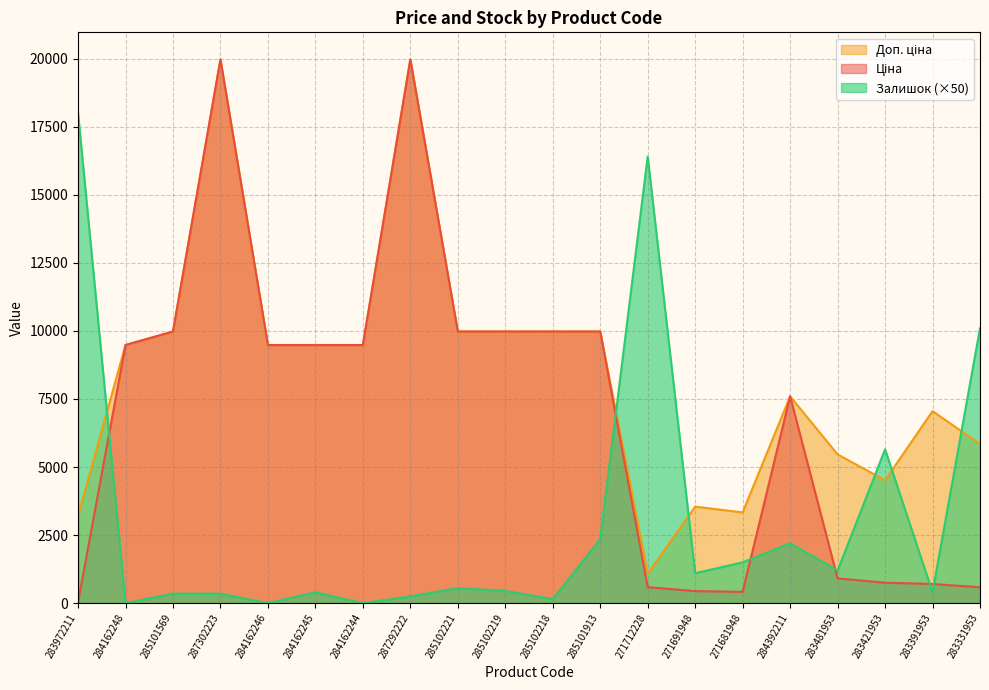

At which label does Доп. ціна reach its minimum?

271712228